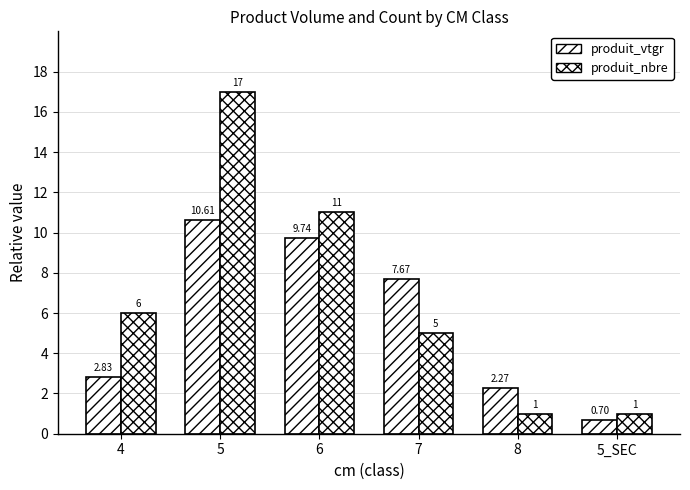

What is the difference between the produit_vtgr values at 4 and 7?

4.8